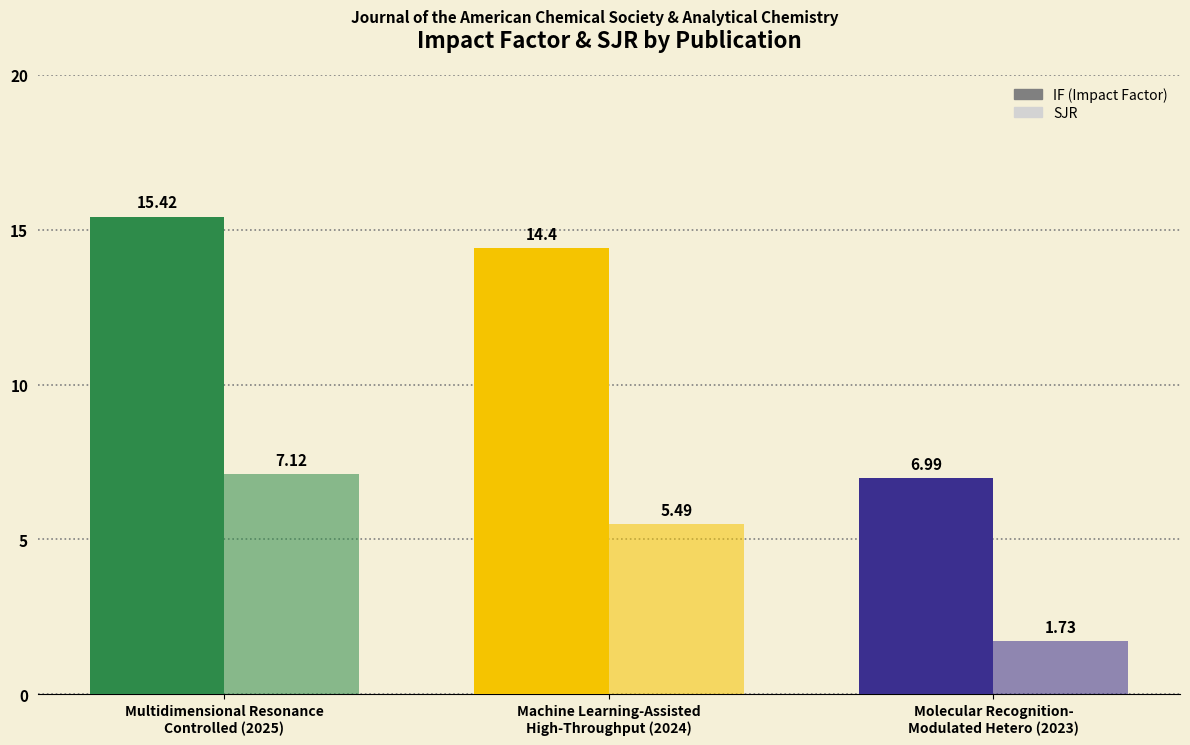

Reading right to left, what are all the values shown in this chart?

IF: Molecular Recognition-
Modulated Hetero (2023)=7.0	Machine Learning-Assisted
High-Throughput (2024)=14.4	Multidimensional Resonance
Controlled (2025)=15.4
SJR: Molecular Recognition-
Modulated Hetero (2023)=1.7	Machine Learning-Assisted
High-Throughput (2024)=5.5	Multidimensional Resonance
Controlled (2025)=7.1